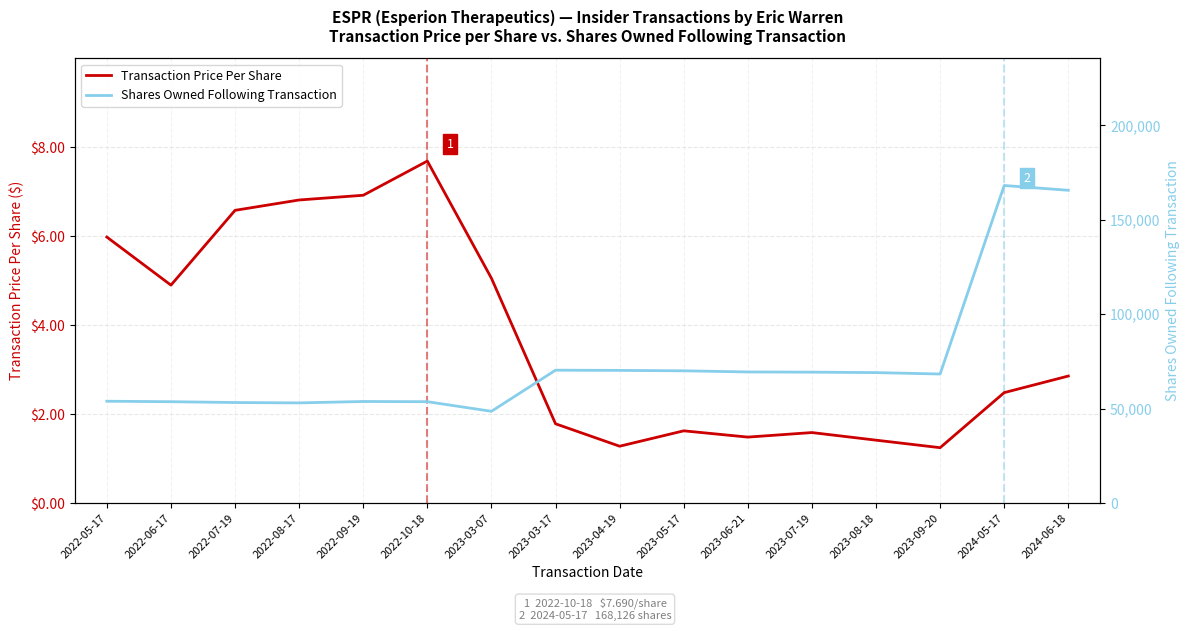

What are all the series names shown in the legend?

Transaction Price Per Share, Shares Owned Following Transaction